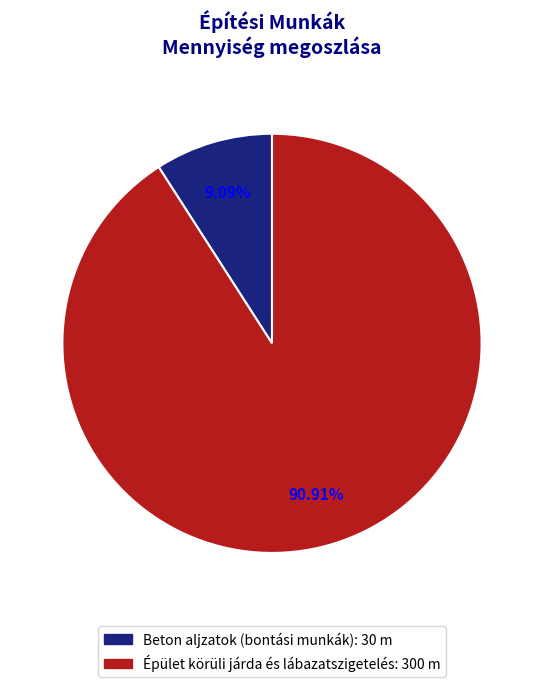

Rank the categories by value from highest to lowest.

Épület körüli járda és lábazatszigetelés, Beton aljzatok (bontási munkák)